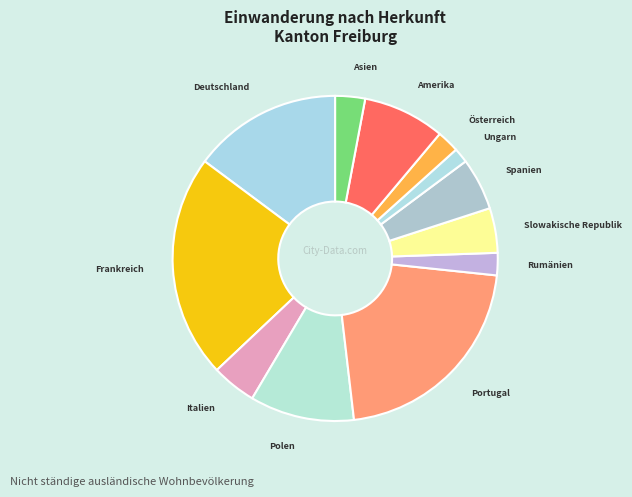

Which category has the smallest portion of the pie?

Ungarn